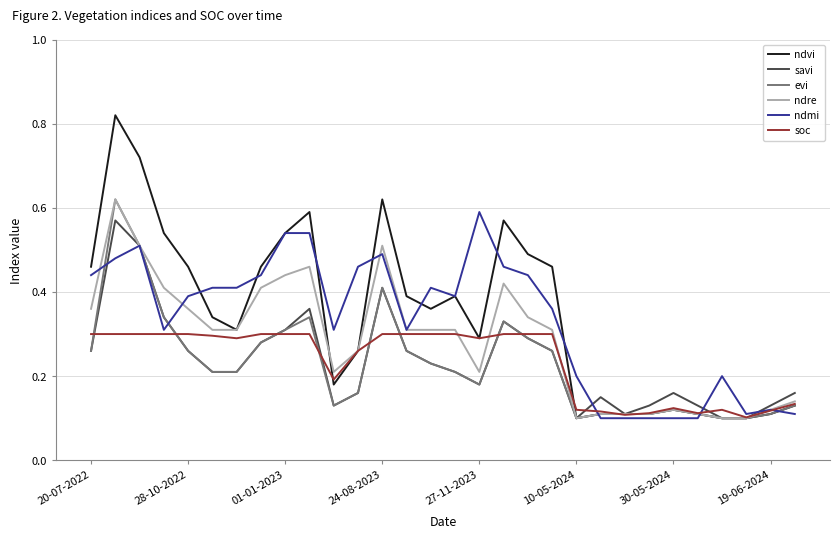

Which series has the largest range (max minus min)?

ndvi